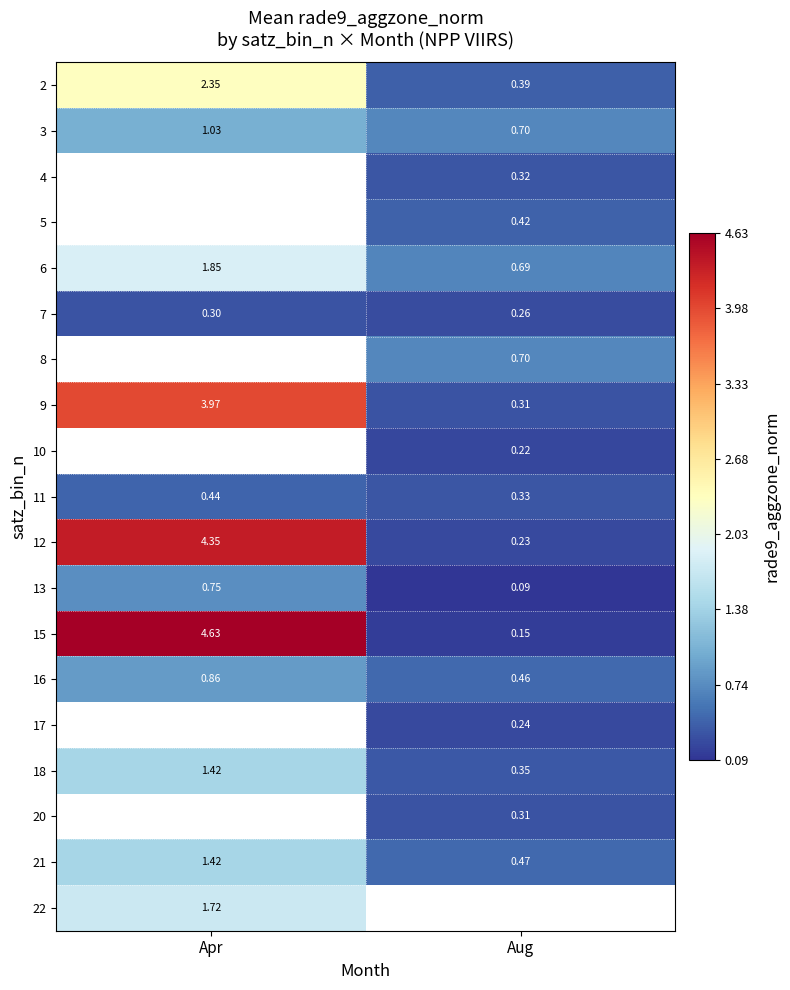

At which label is 21 closest to 0?

Aug